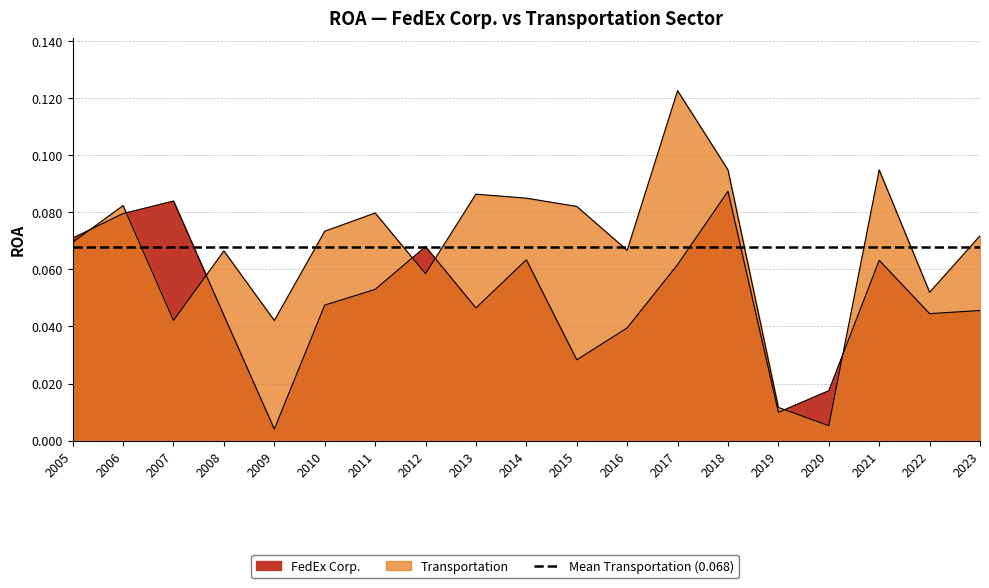

What is the difference between the second highest and second lowest values in the FedEx Corp. series?

0.1